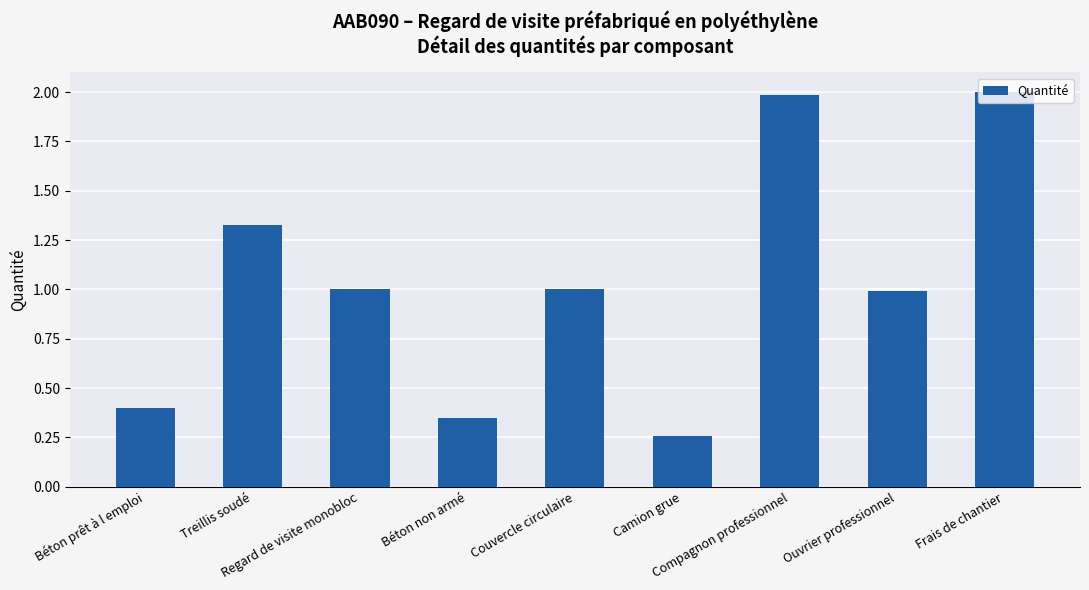

What is the value of the 3rd bar from the left?

1.0